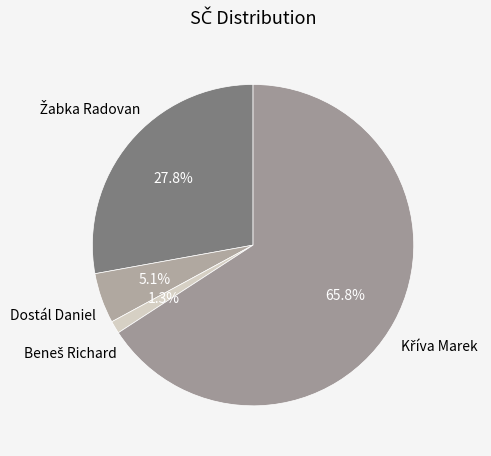

To the nearest percent, what is the average slice percentage?

25%